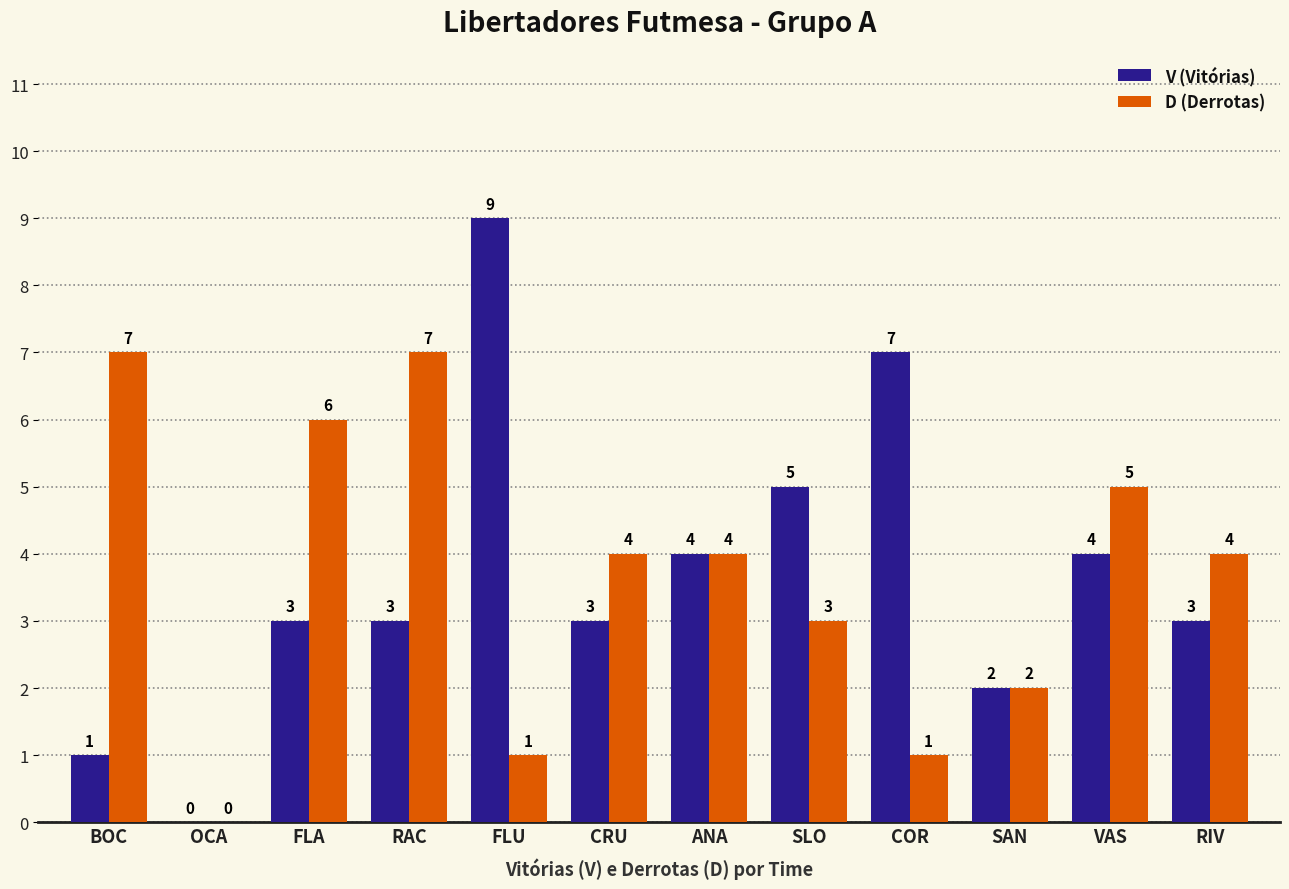

How many positive values does the D (Derrotas) series have?

11